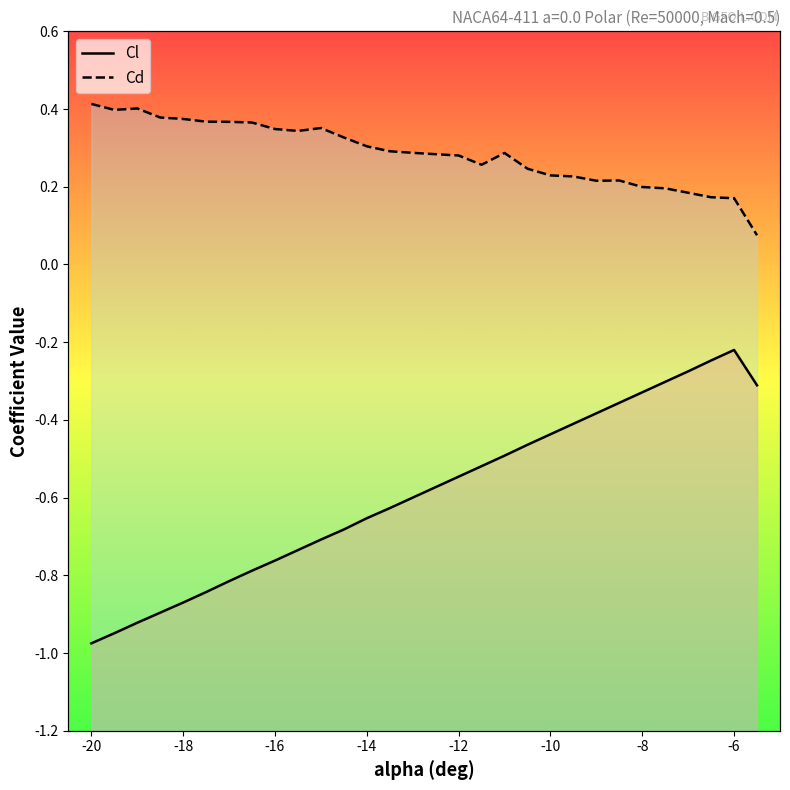

What is the difference between the maximum and minimum values in the Cd series?

0.3